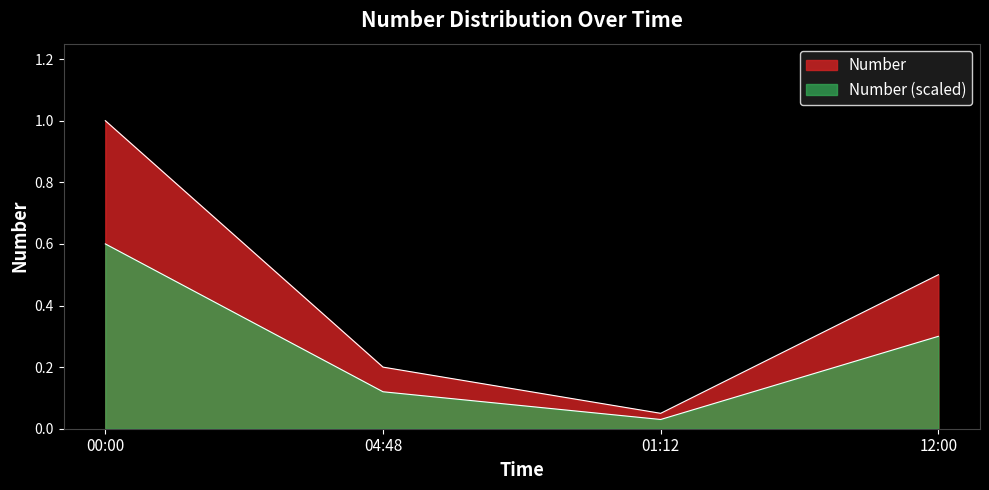

Is it true that the value at 00:00 is 1.3?

False